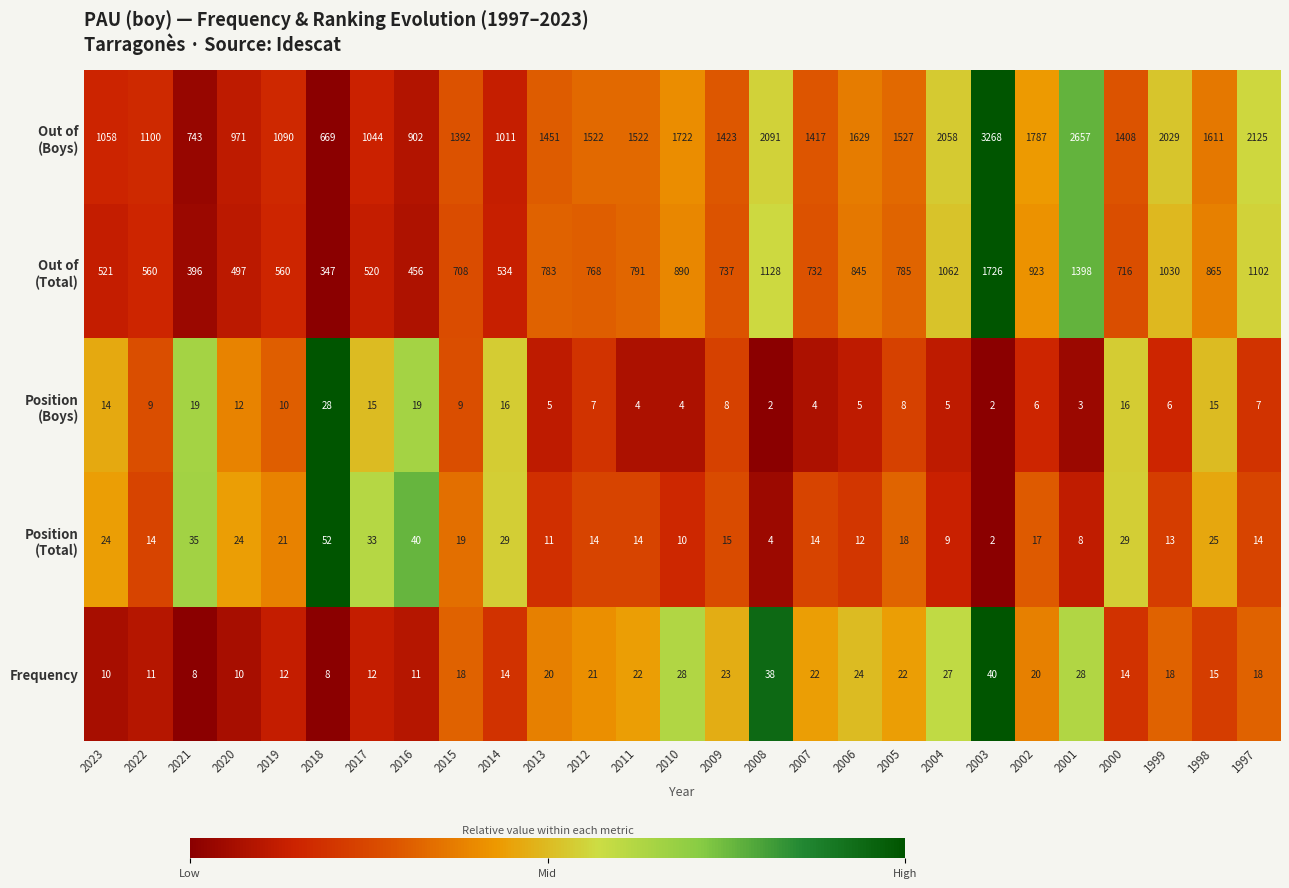

At which category is the sum across all series the highest?

2003